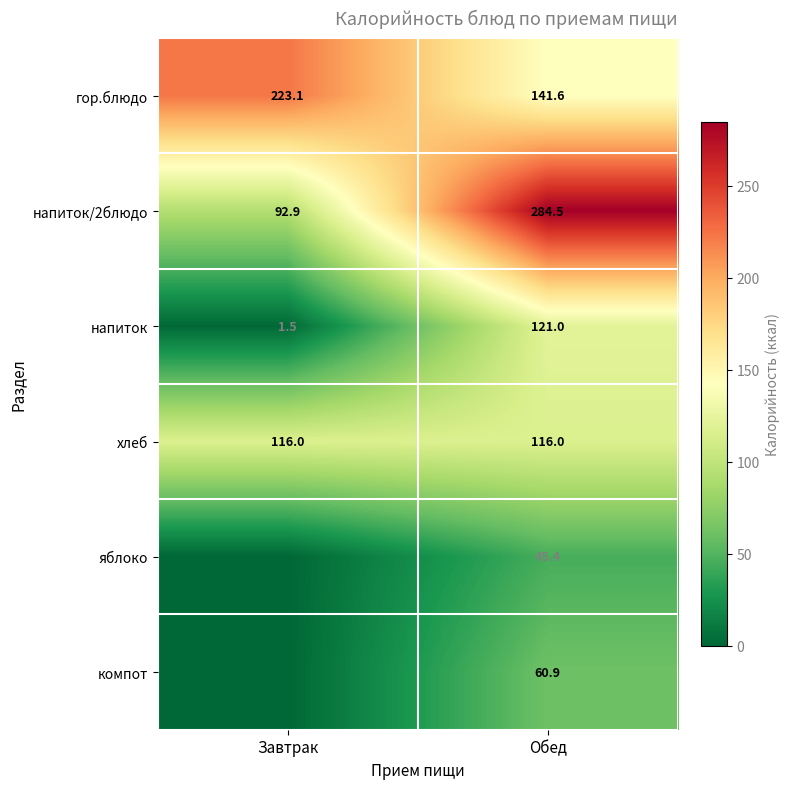

Rank the series at Обед from highest to lowest value.

напиток/2блюдо, гор.блюдо, напиток, хлеб, компот, яблоко